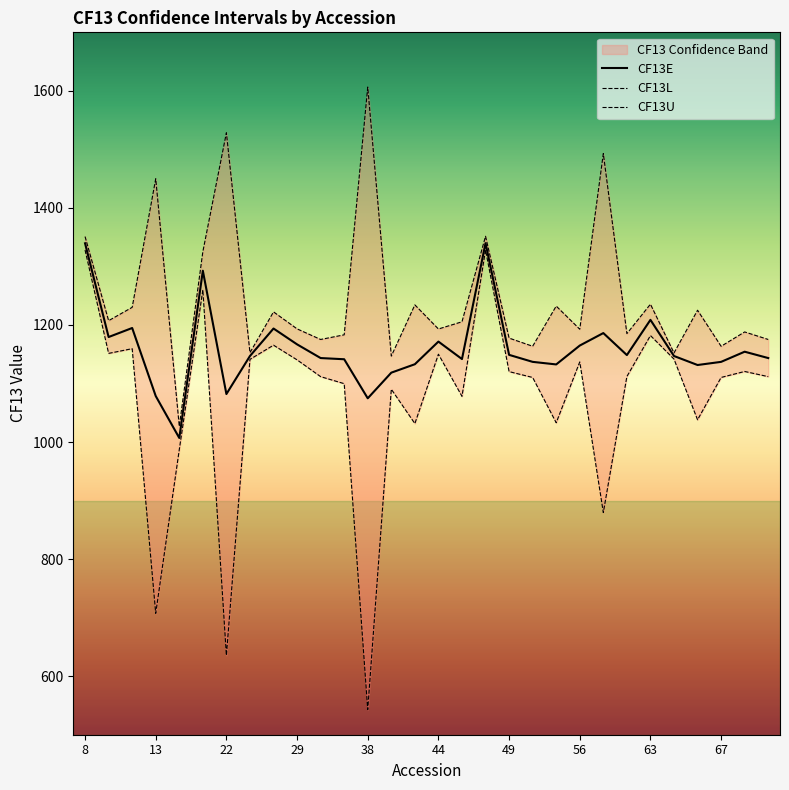

What is the highest value of the CF13E series?

1339.8